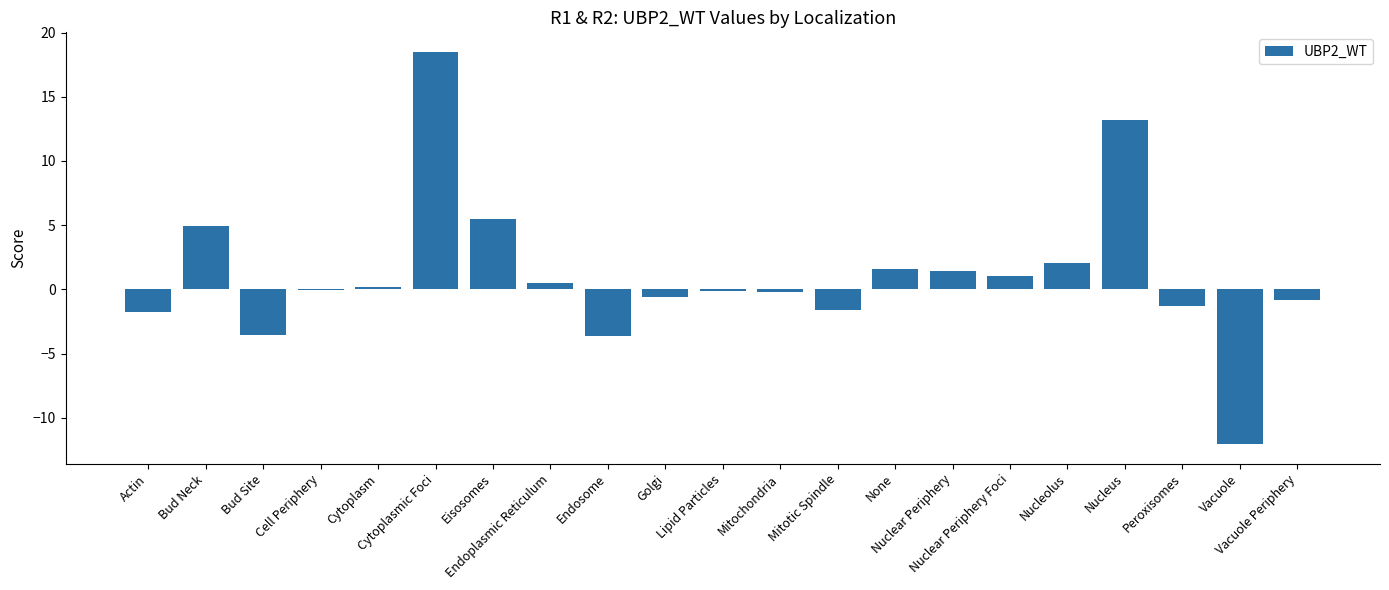

Is it true that the value at Cytoplasmic Foci is 30.3?

False